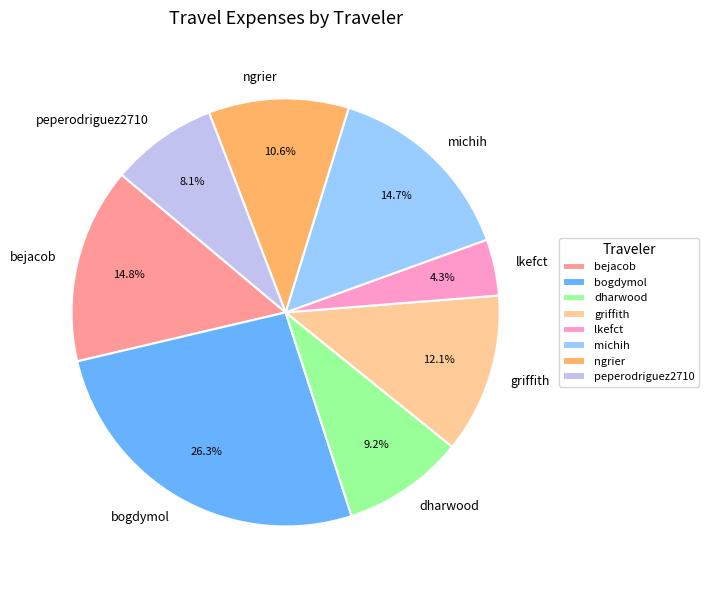

The peperodriguez2710 slice represents 21% of the pie. True or false?

False